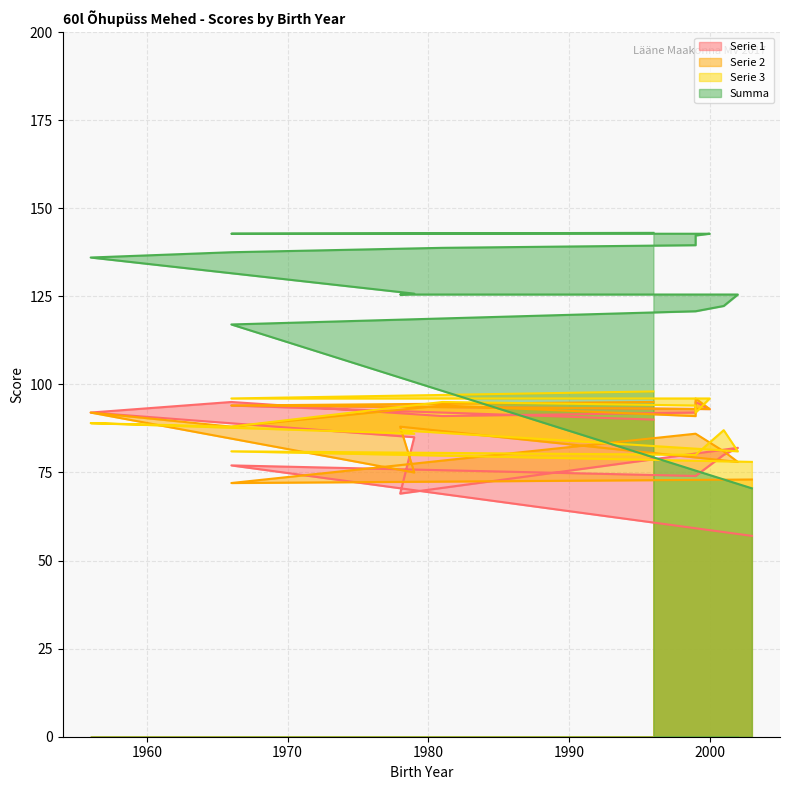

How many data points in Serie 3 are less than 88?

7